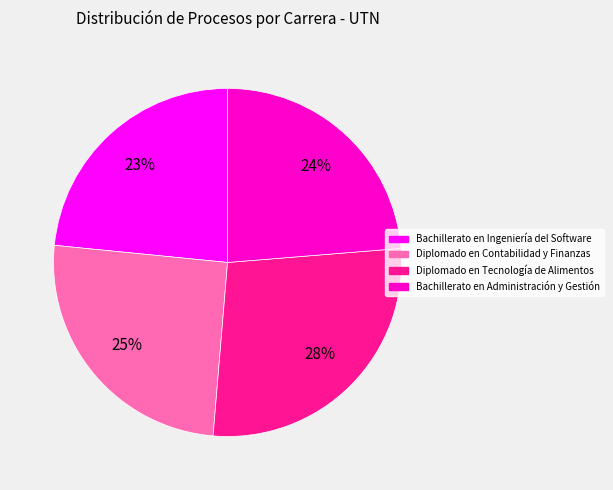

What is the largest slice in the pie chart?

Diplomado en Tecnología de Alimentos